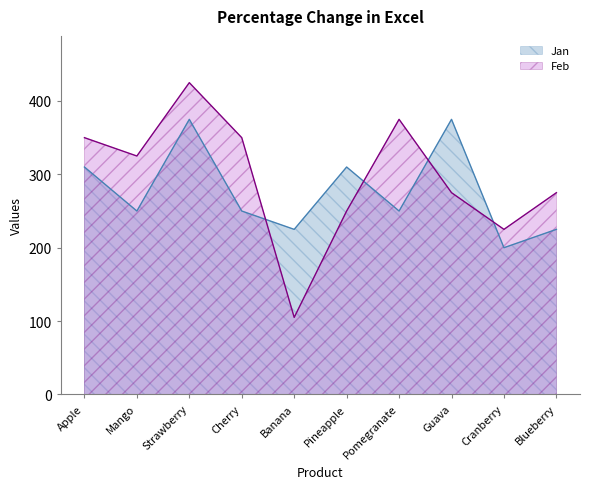

True or false: Jan has a value of 250 at Pomegranate.

True